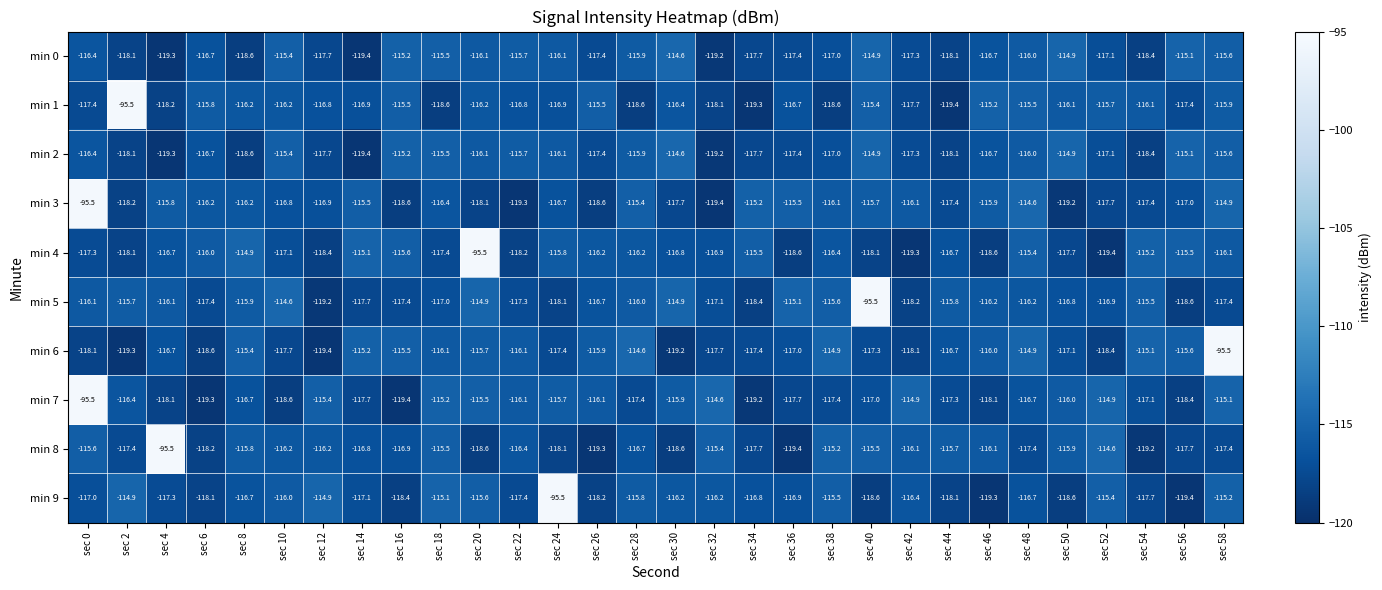

What is the minimum value for min 5?

-119.2